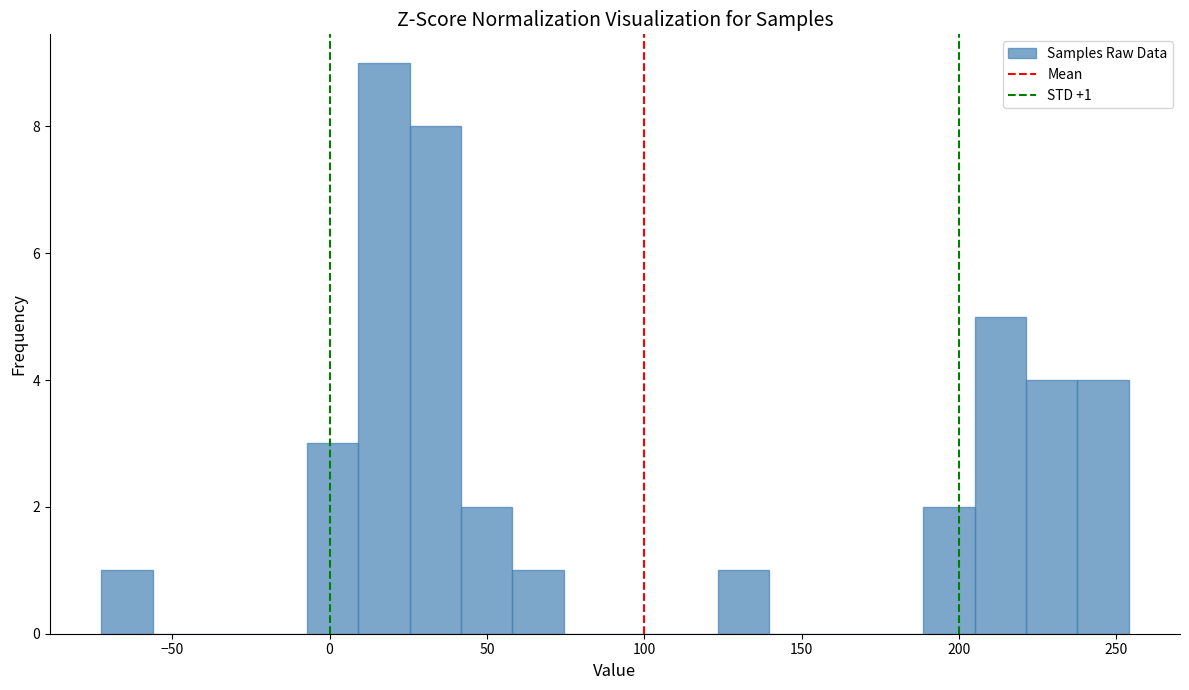

Read against the x-axis, roughly where is the centre of the tallest bar?

15